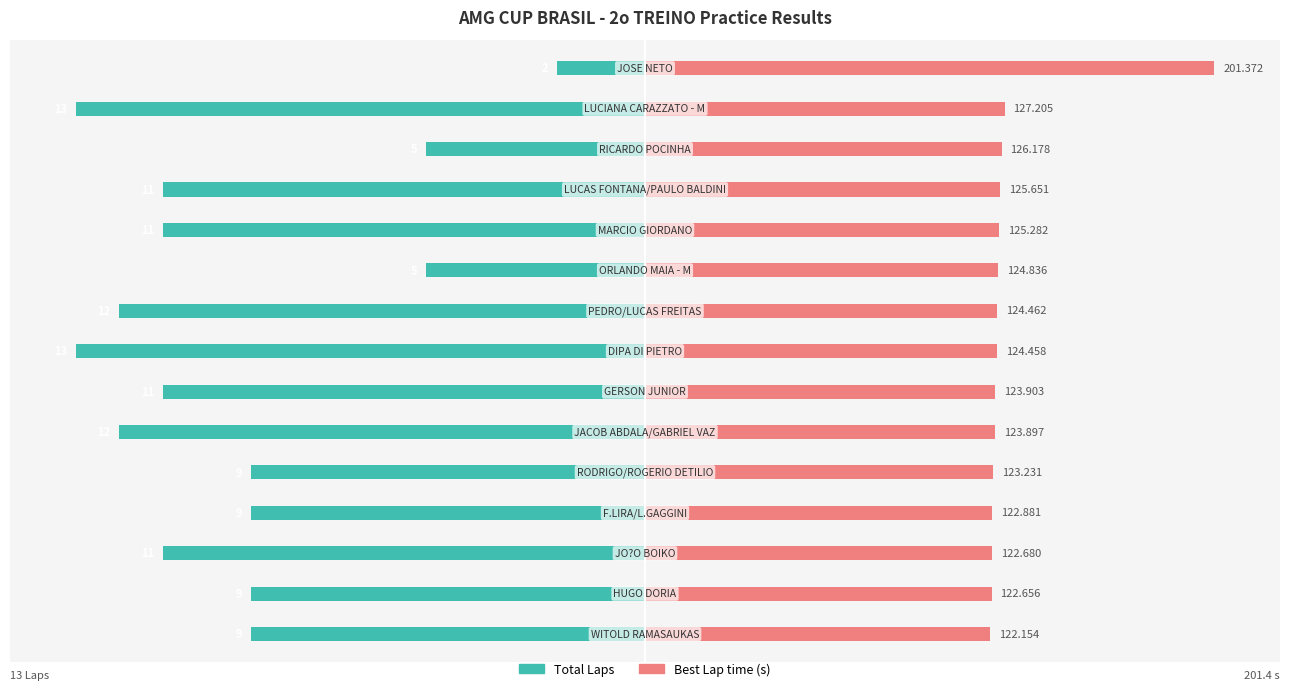

What are all the series names shown in the legend?

Total Laps, Best Lap time (s)